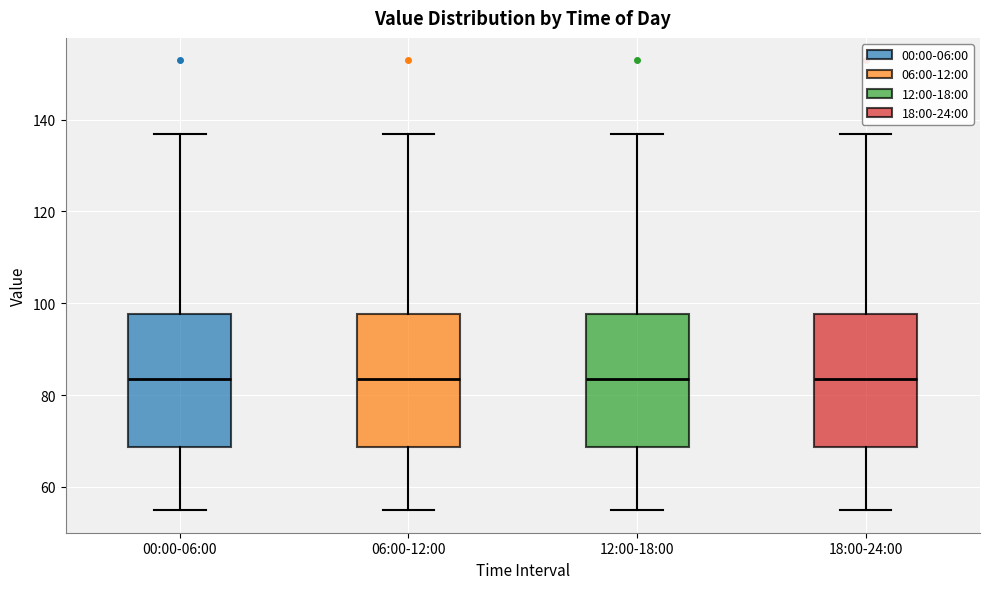

Reading left to right, read every box against the y-axis: the position of its median line, the range the box covers, and the ends of its whiskers. The values are not printed on the chart, so give them approximately, as read against the axis.

00:00-06:00: median 84, box 68 to 98, whiskers 54 to 136
06:00-12:00: median 84, box 68 to 98, whiskers 54 to 136
12:00-18:00: median 84, box 68 to 98, whiskers 54 to 136
18:00-24:00: median 84, box 68 to 98, whiskers 54 to 136